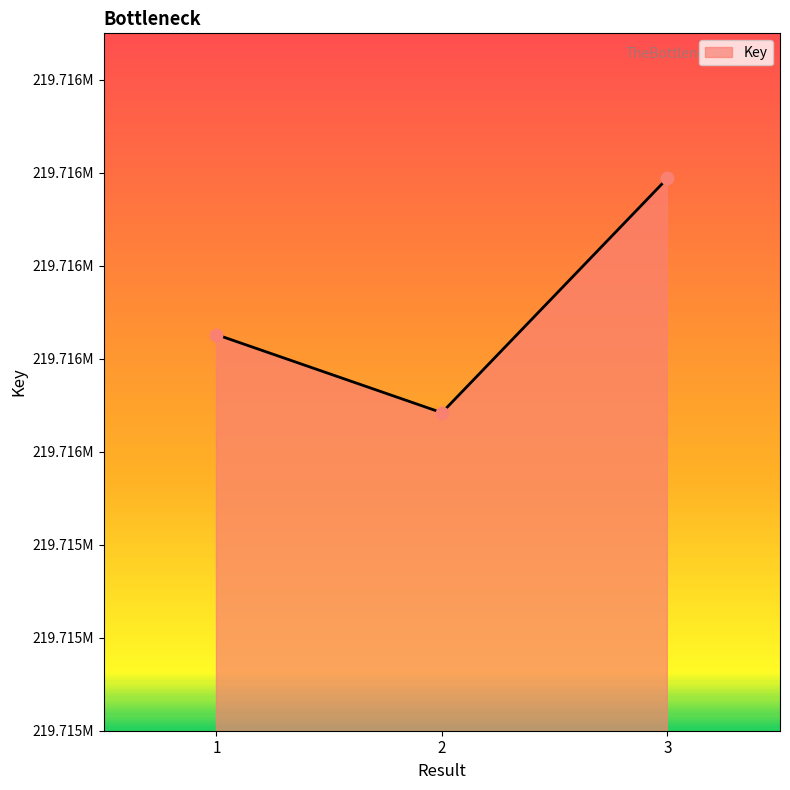

Is this an area chart (filled region under the line)?

Yes